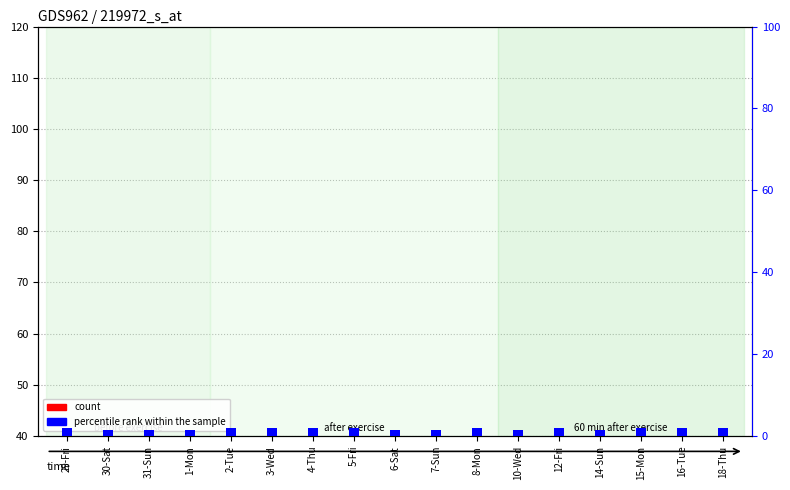

What is the label of the 9th bar from the left?

6-Sat